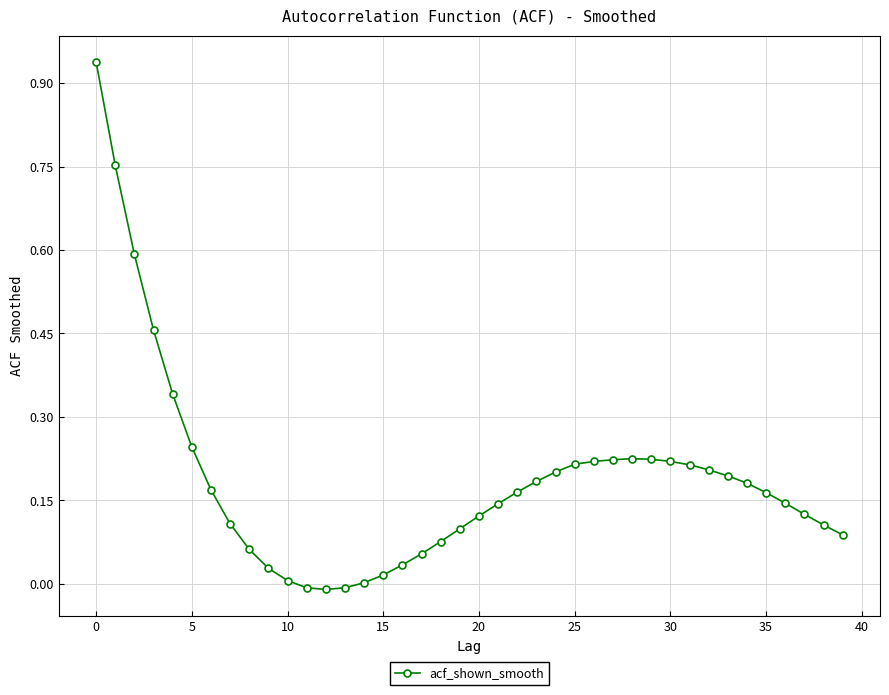

True or false: there are more than 0 points higher than both neighbors.

True